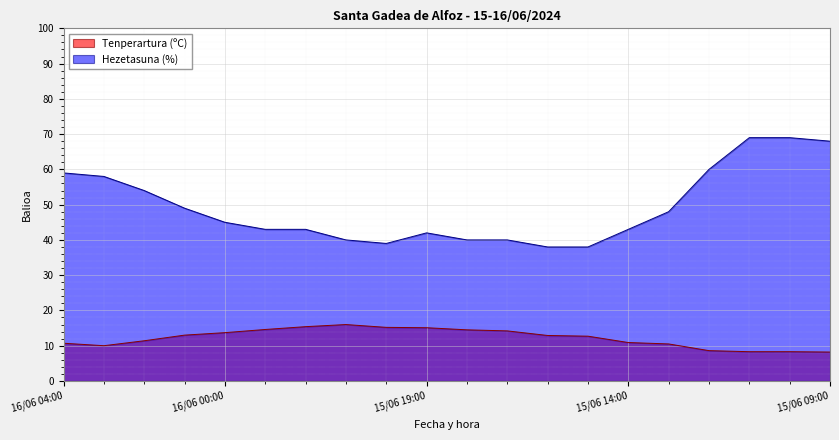

List the series in order of their peak value, lowest first.

Tenperartura (ºC), Hezetasuna (%)